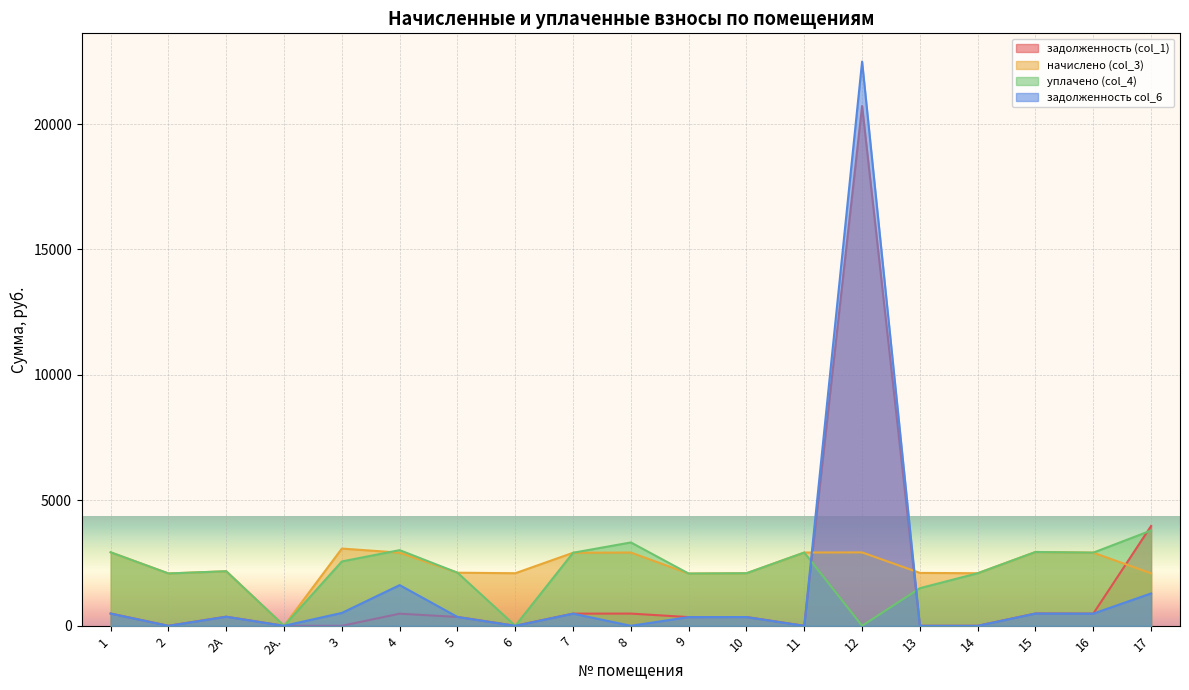

The value of задолженность col_6 at 2 is 0.0. True or false?

True